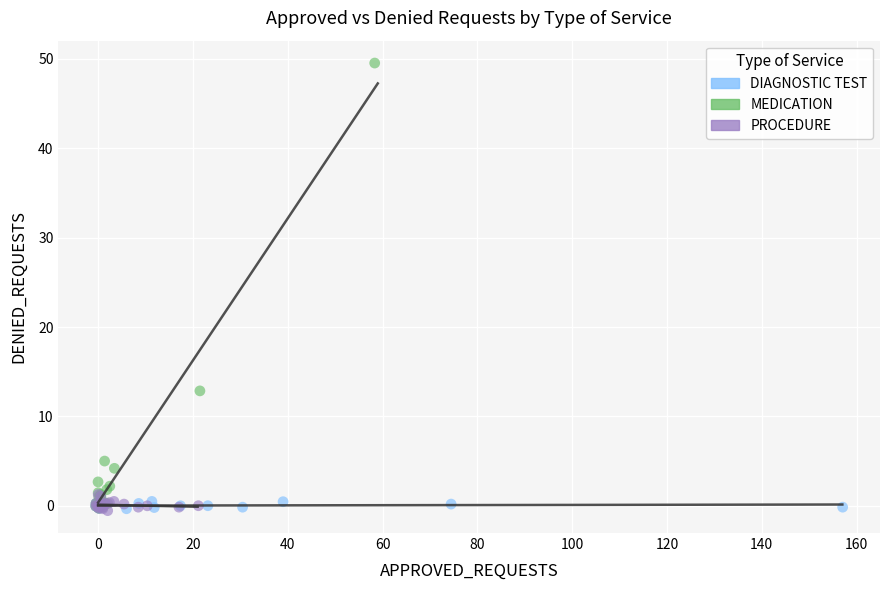

Which series contains the highest Y value?

MEDICATION